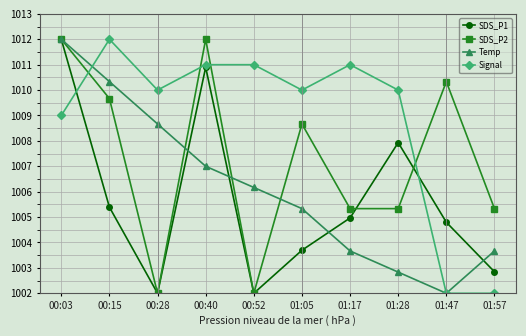

What is the average value of the SDS_P1 series?

1005.7